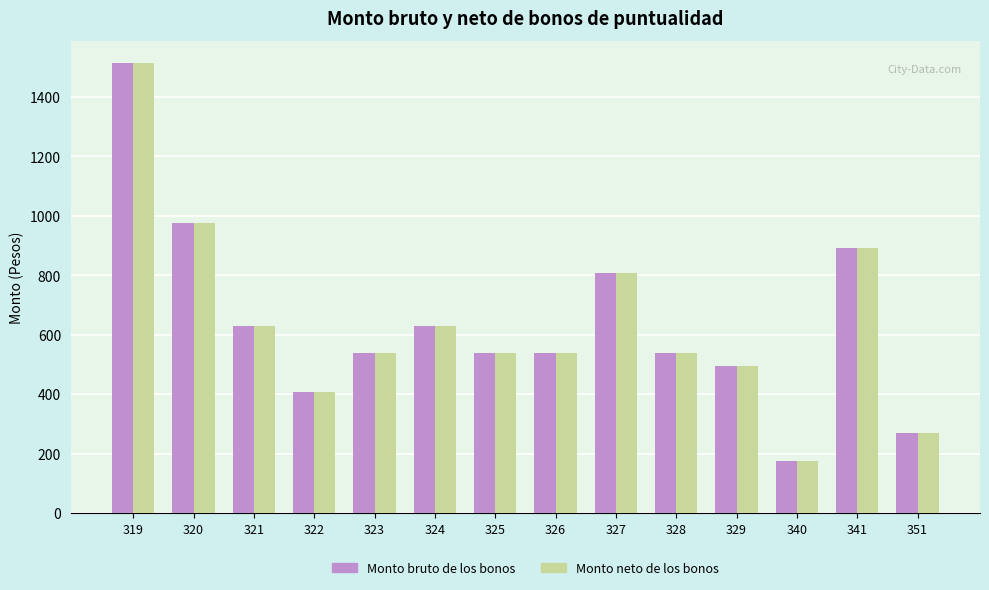

How many bars are there in total?

28